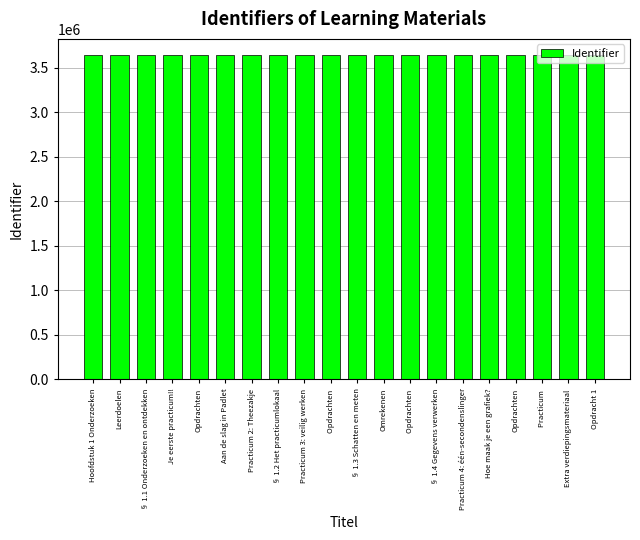

At which label is the value closest to 3641526?

Opdrachten 